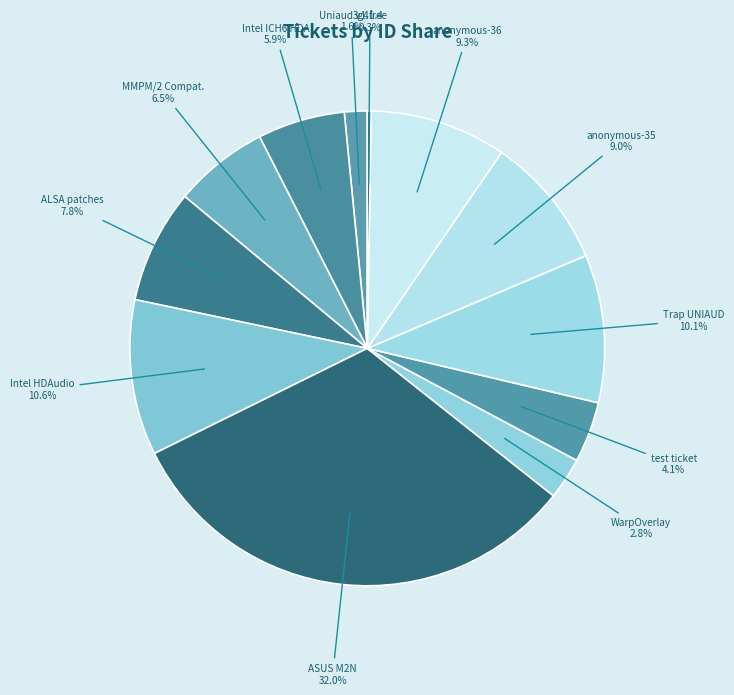

Is Uniaud v1.1.4 the majority of the pie?

No